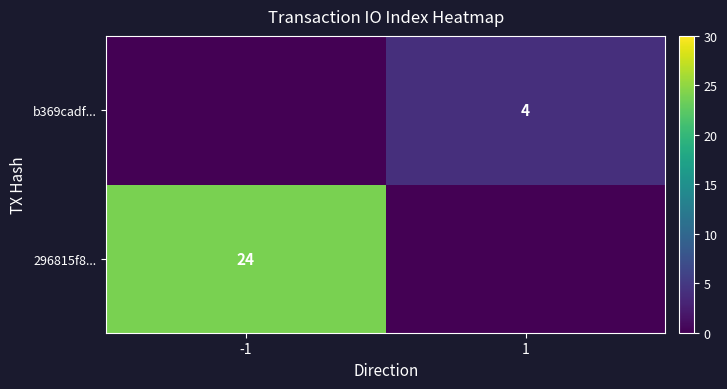

At which category is the sum across all series the highest?

-1